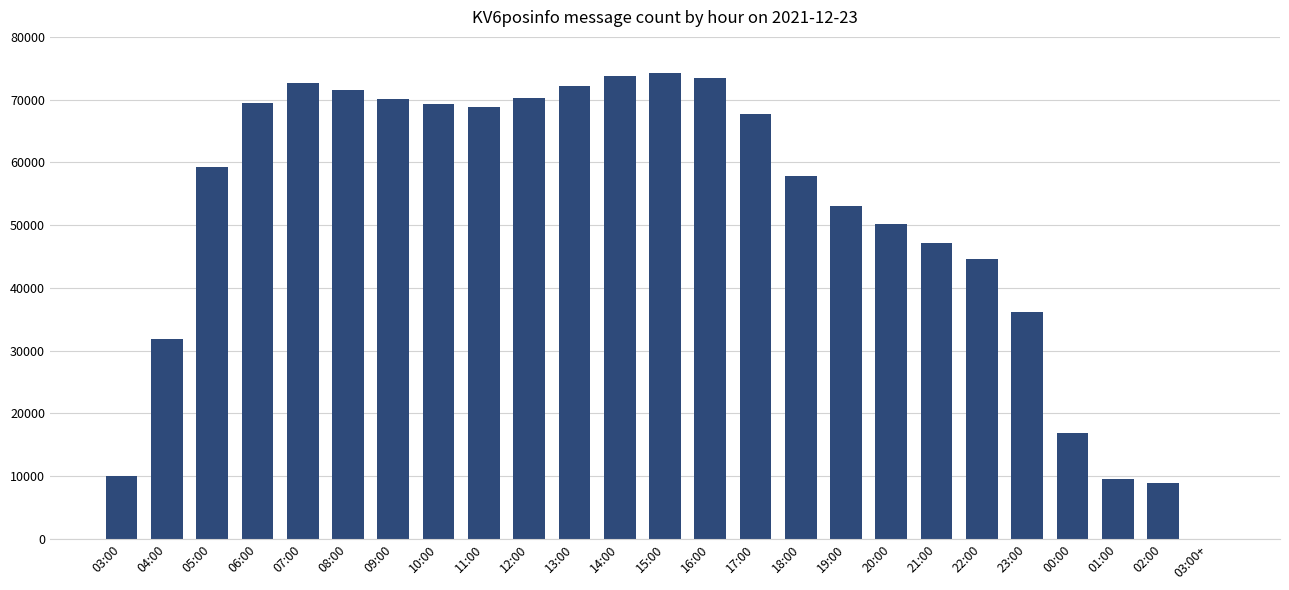

What is the sum of all values?

1279176